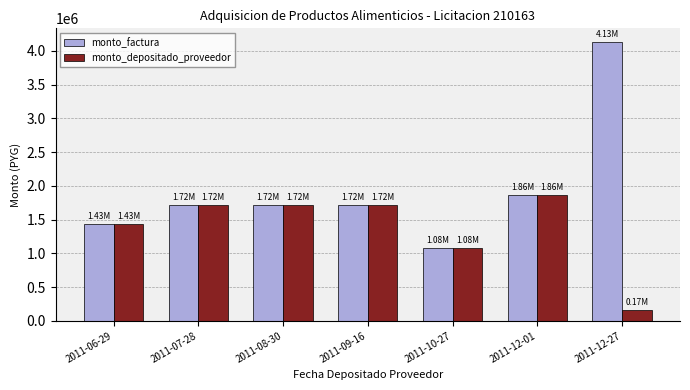

True or false: monto_factura has a value of 1715350 at 2011-09-16.

True